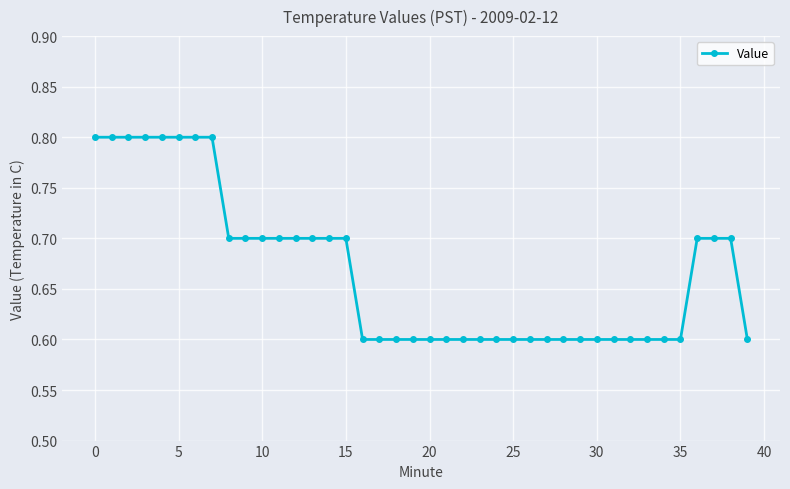

What is the maximum value shown in the chart?

0.8